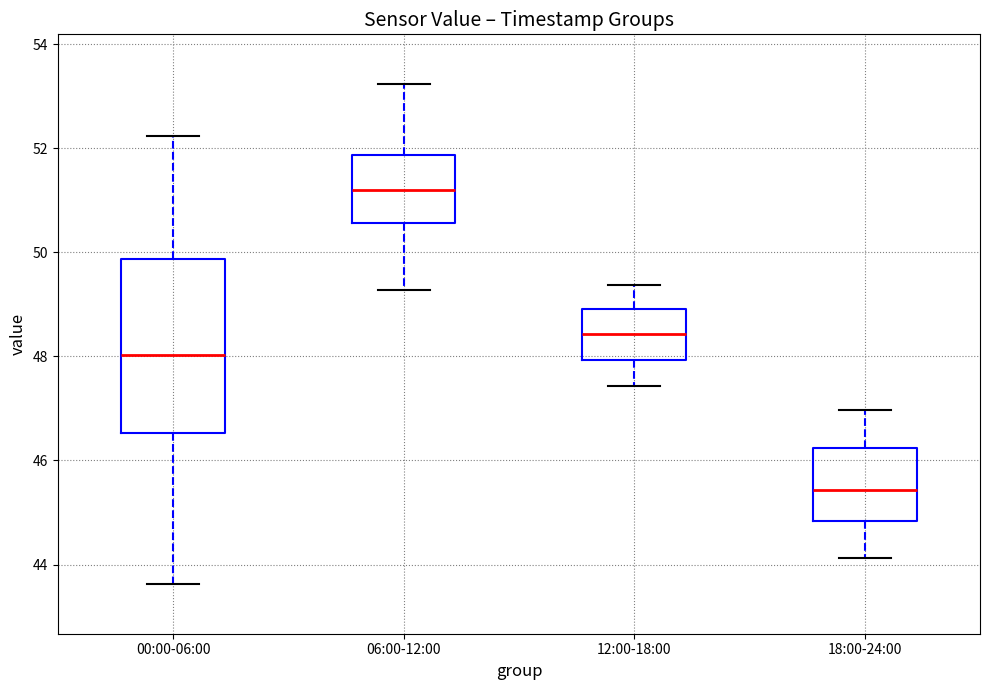

Comparing the boxes themselves (not the whiskers), which one is the tallest?

00:00-06:00